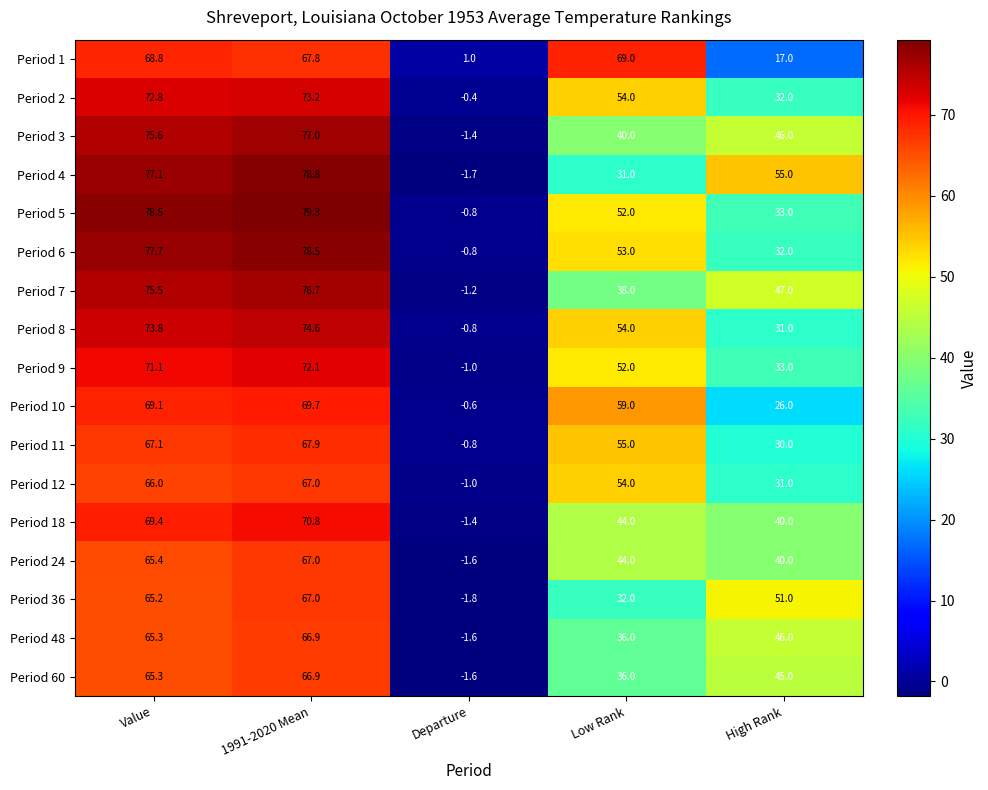

Which series has the largest total across all categories?

Period 5